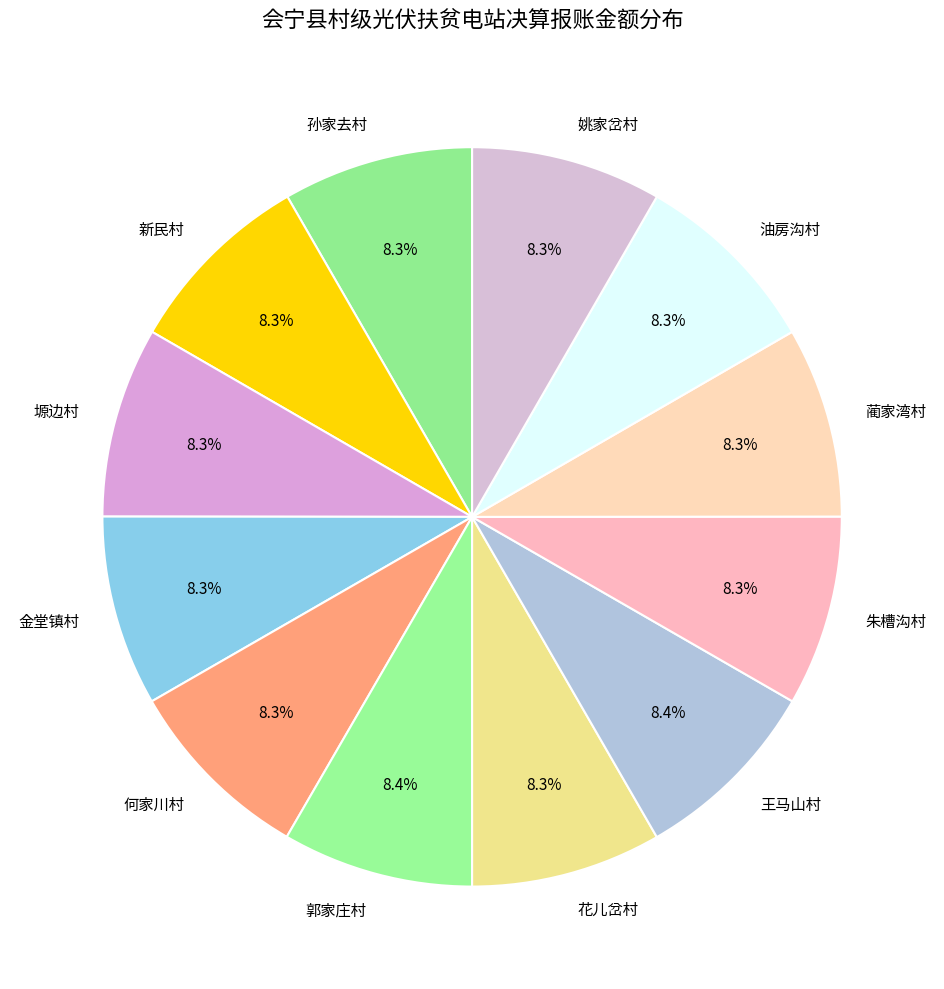

What is the ratio of the value at 朱槽沟村 to the value at 郭家庄村?

1.0